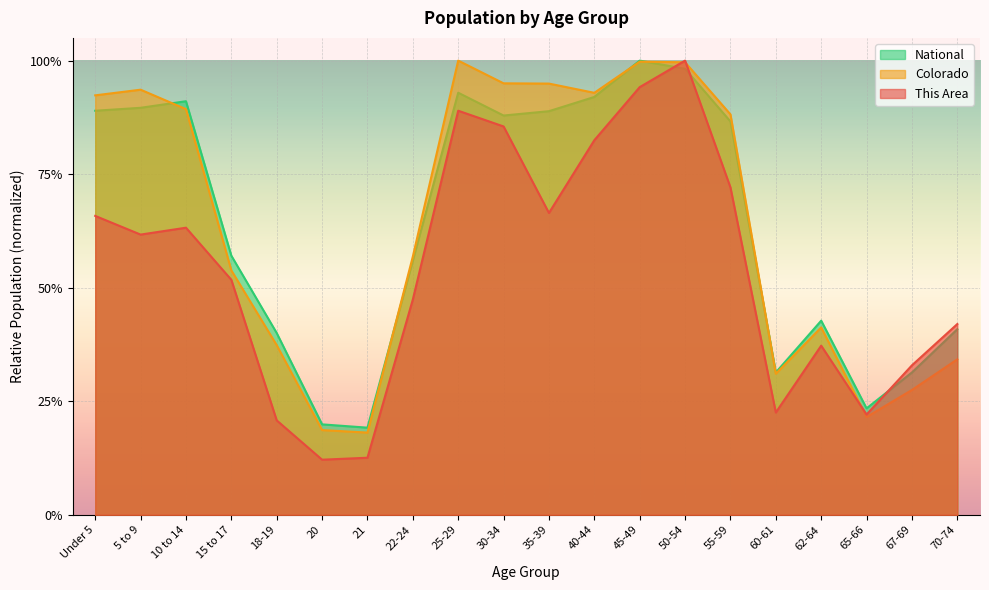

Is it true that National equals 0.6 at 18-19?

False